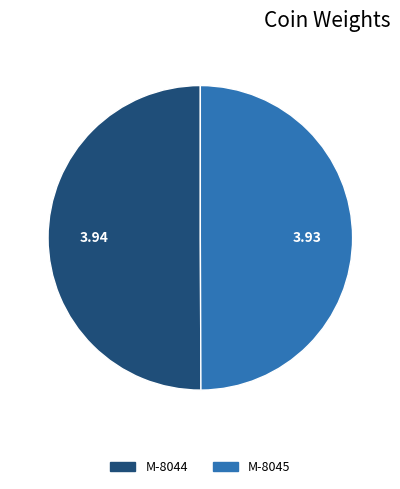

The M-8045 slice represents 50% of the pie. True or false?

True